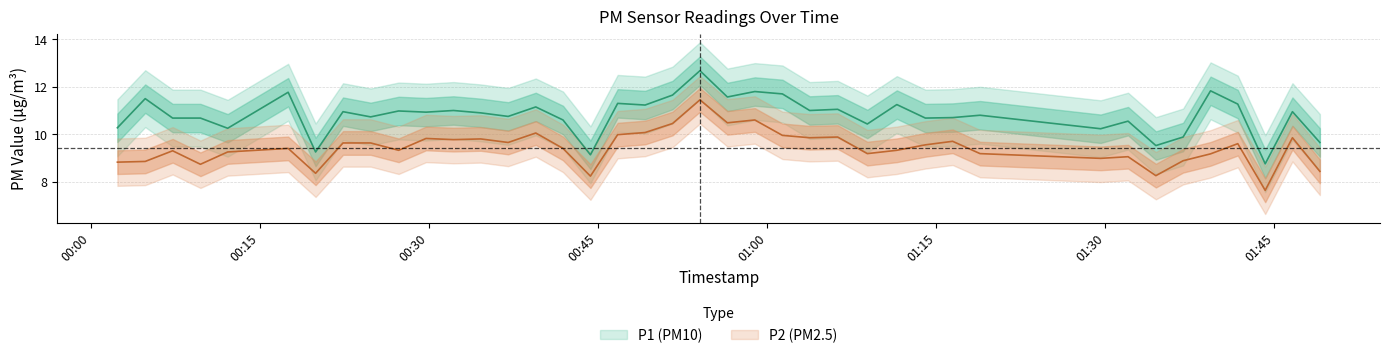

True or false: P1 has more than 1 points higher than both neighbors.

True